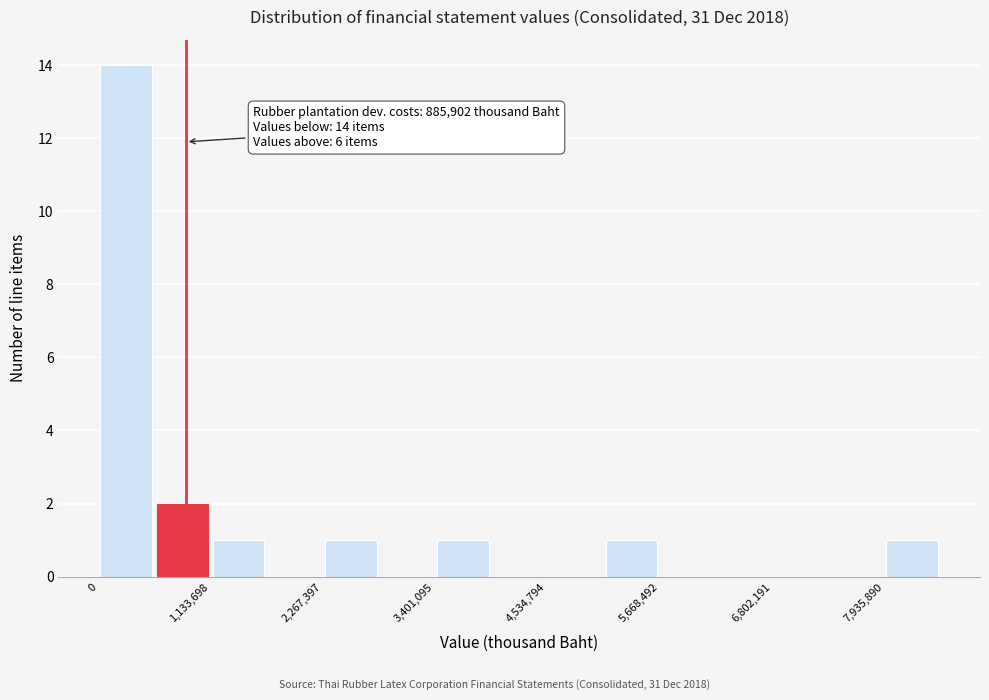

Around what value on the x-axis is the tallest bar? Give the approximate position of its centre, as read against the axis.

200000